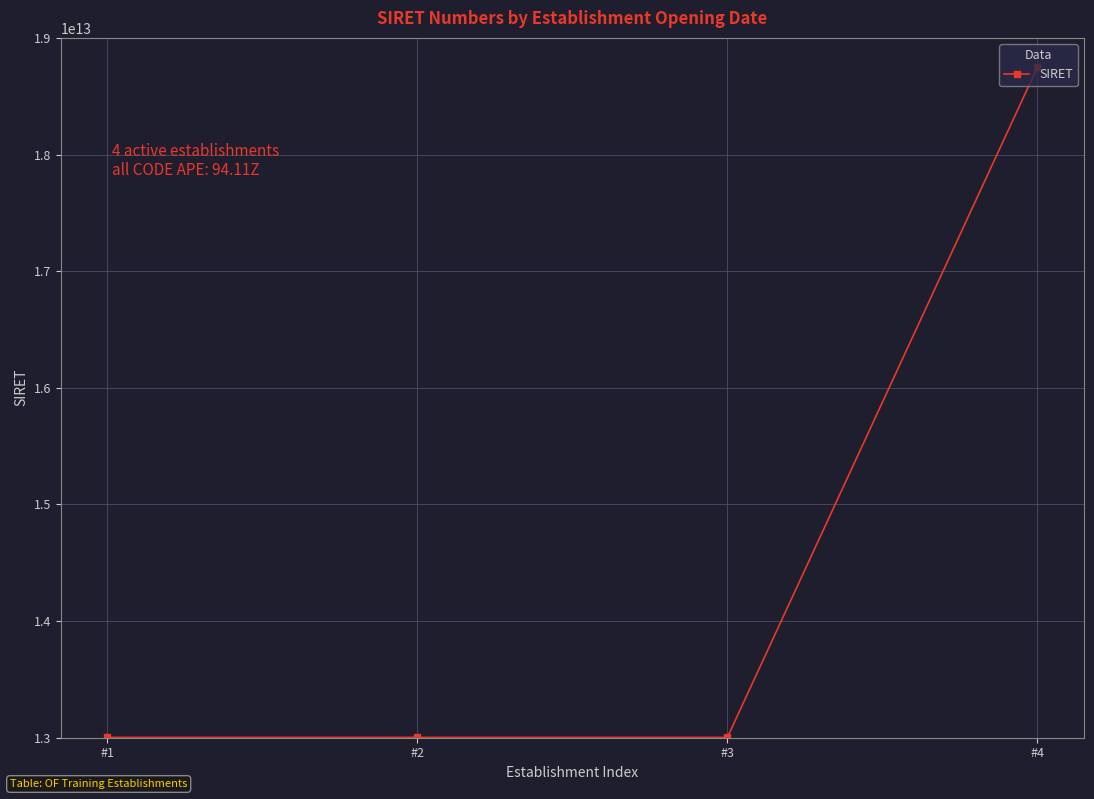

The value at #3 is 7694712780921. True or false?

False